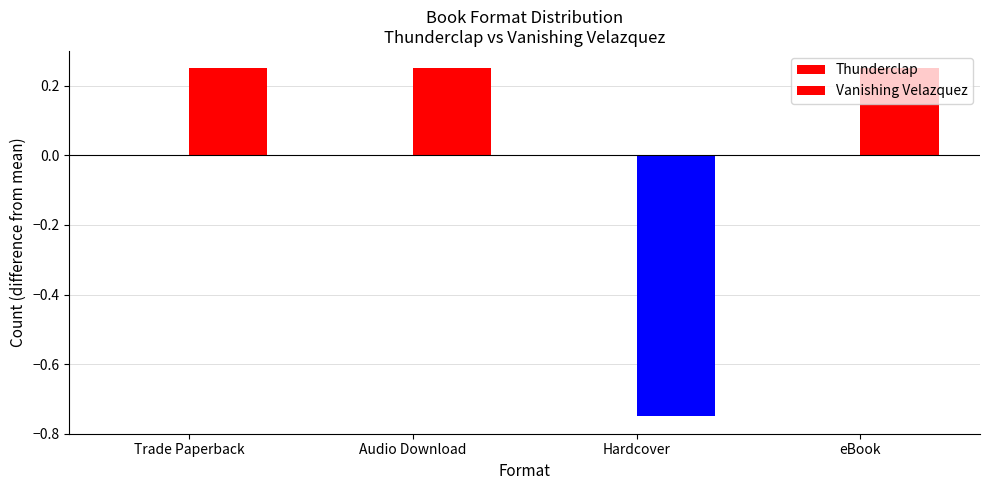

How many bars are there in total?

4